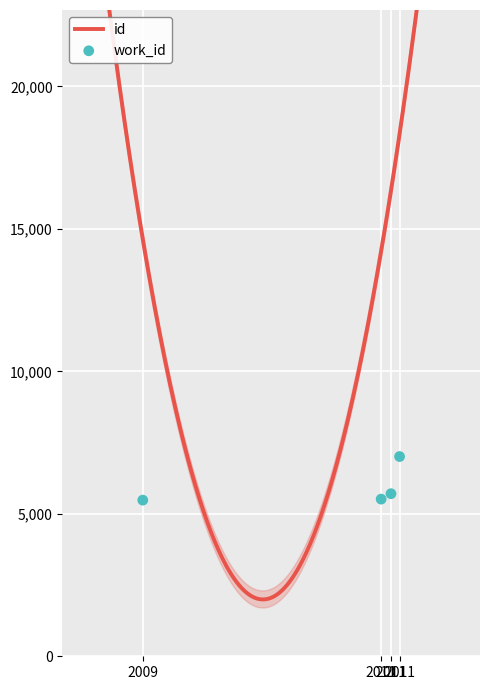

Approximately how many times larger is the value at 2009 compared to 2011?

0.8